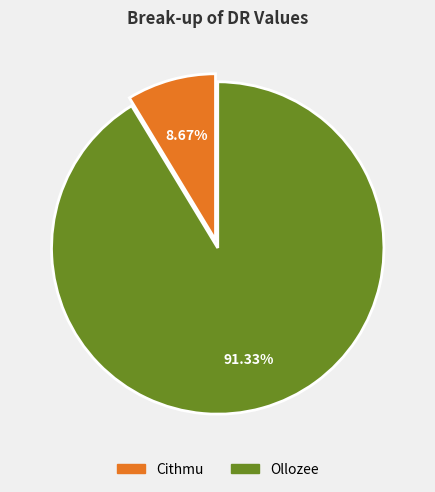

Which category has the smallest portion of the pie?

Cithmu